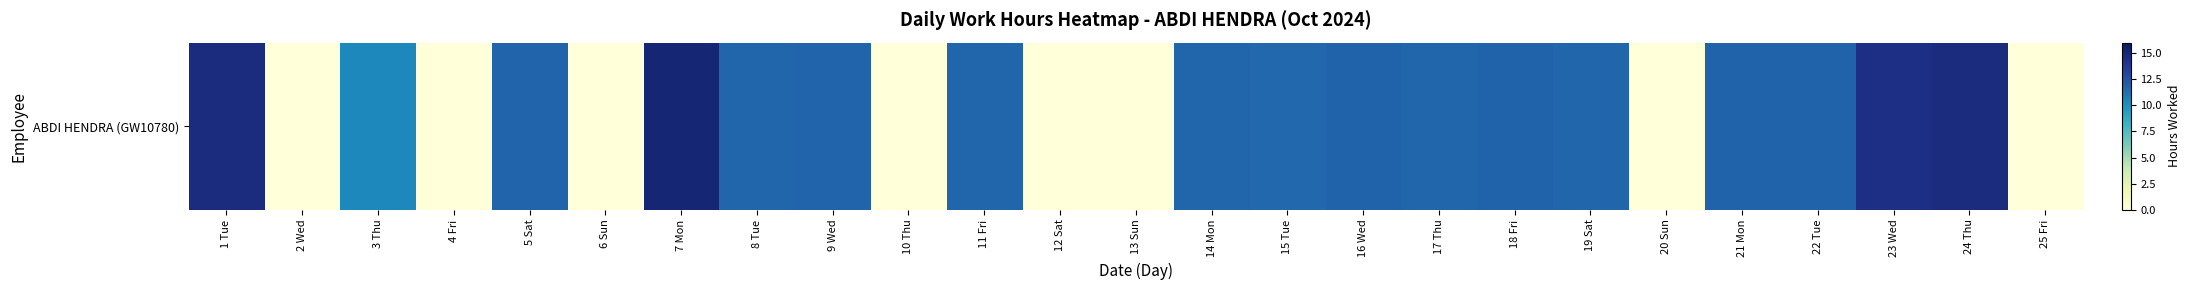

Reading left to right, list all the values displayed in this chart.

1 Tue=14.7	2 Wed=0.0	3 Thu=10.3	4 Fri=0.0	5 Sat=11.7	6 Sun=0.0	7 Mon=15.0	8 Tue=11.7	9 Wed=11.7	10 Thu=0.0	11 Fri=11.7	12 Sat=0.0	13 Sun=0.0	14 Mon=11.7	15 Tue=11.6	16 Wed=11.8	17 Thu=11.6	18 Fri=11.8	19 Sat=11.7	20 Sun=0.0	21 Mon=11.8	22 Tue=11.8	23 Wed=14.4	24 Thu=14.7	25 Fri=0.0